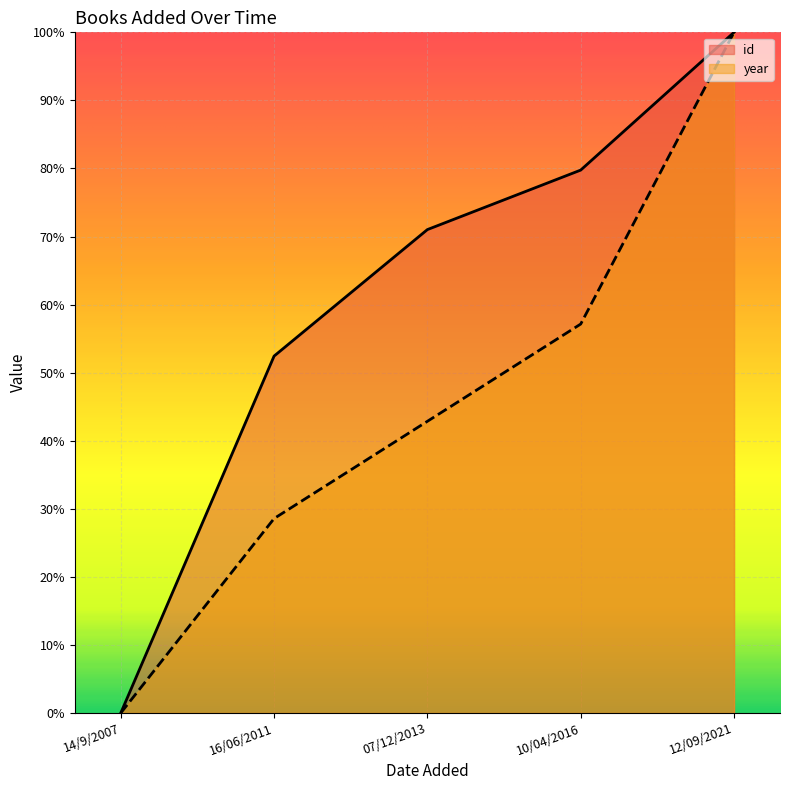

The value of year at 14/9/2007 is 0.0. True or false?

True